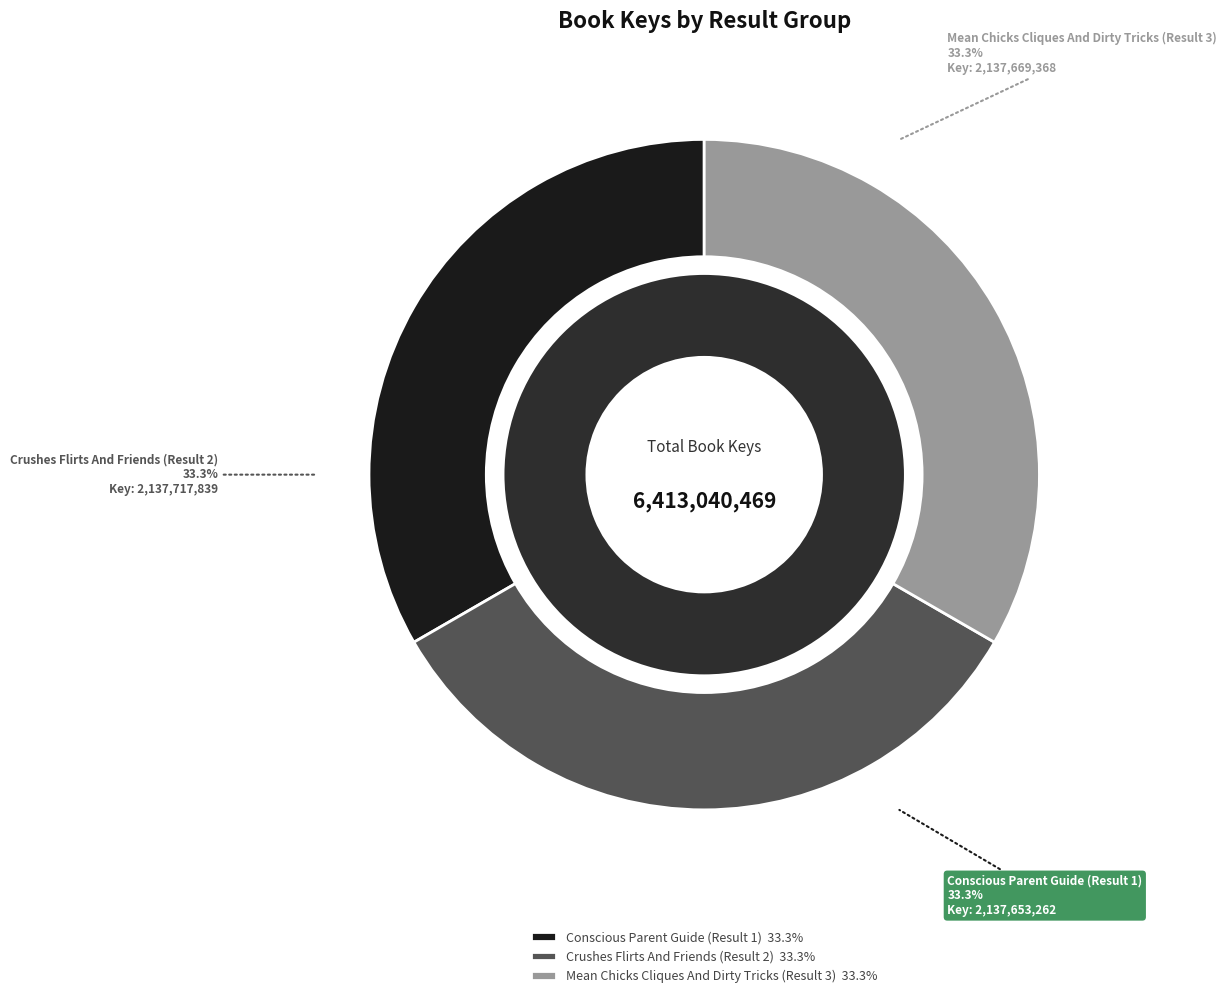

How many segments does this pie chart have?

3